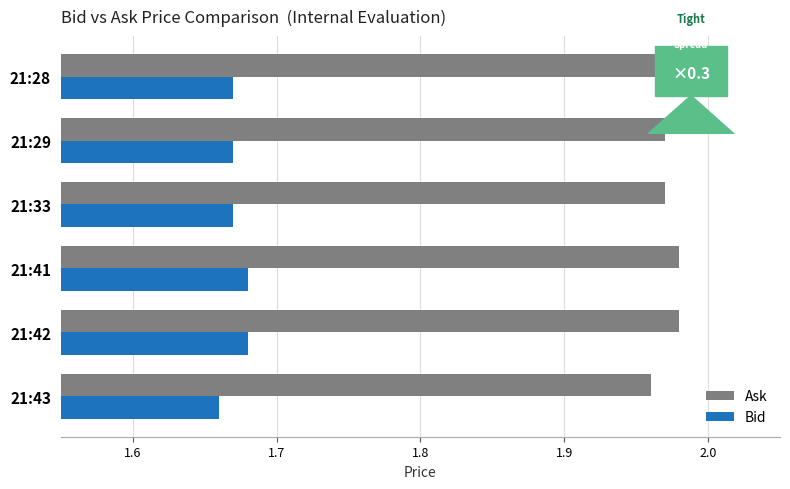

Which series has the largest total across all categories?

Ask